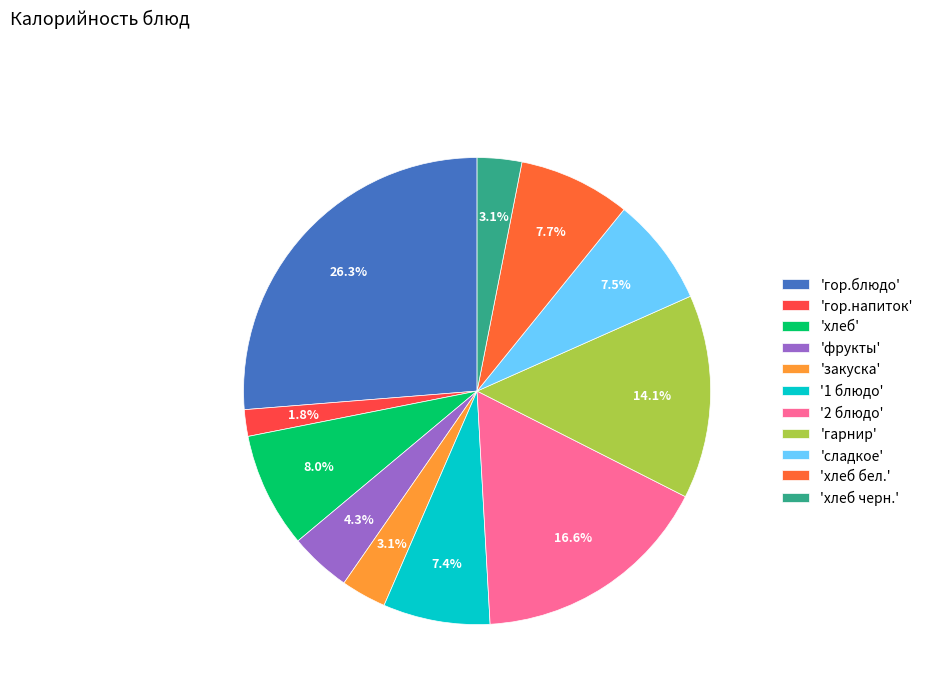

Count the number of slices in the pie.

11